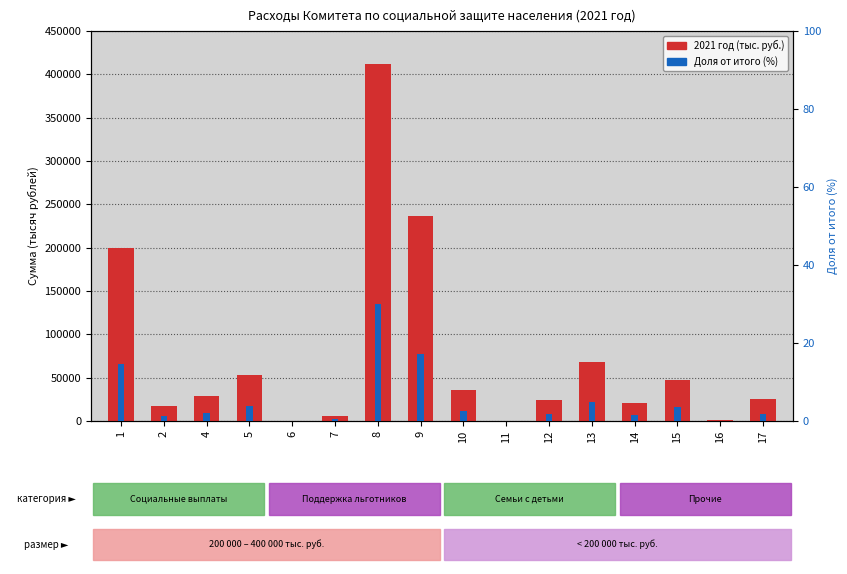

Reading left to right, list all the values displayed in this chart.

2021 год (тыс. руб.): 1=200000.0	2=17600.0	4=28300.0	5=52785.5	6=10.0	7=5250.0	8=411594.7	9=236100.0	10=35477.0	11=330.9	12=24000.0	13=68495.9	14=21000.0	15=47257.5	16=943.0	17=25907.1
Доля от итого (%): 1=14.6	2=1.3	4=2.1	5=3.9	6=0.0	7=0.4	8=30.1	9=17.3	10=2.6	11=0.0	12=1.8	13=5.0	14=1.5	15=3.5	16=0.1	17=1.9